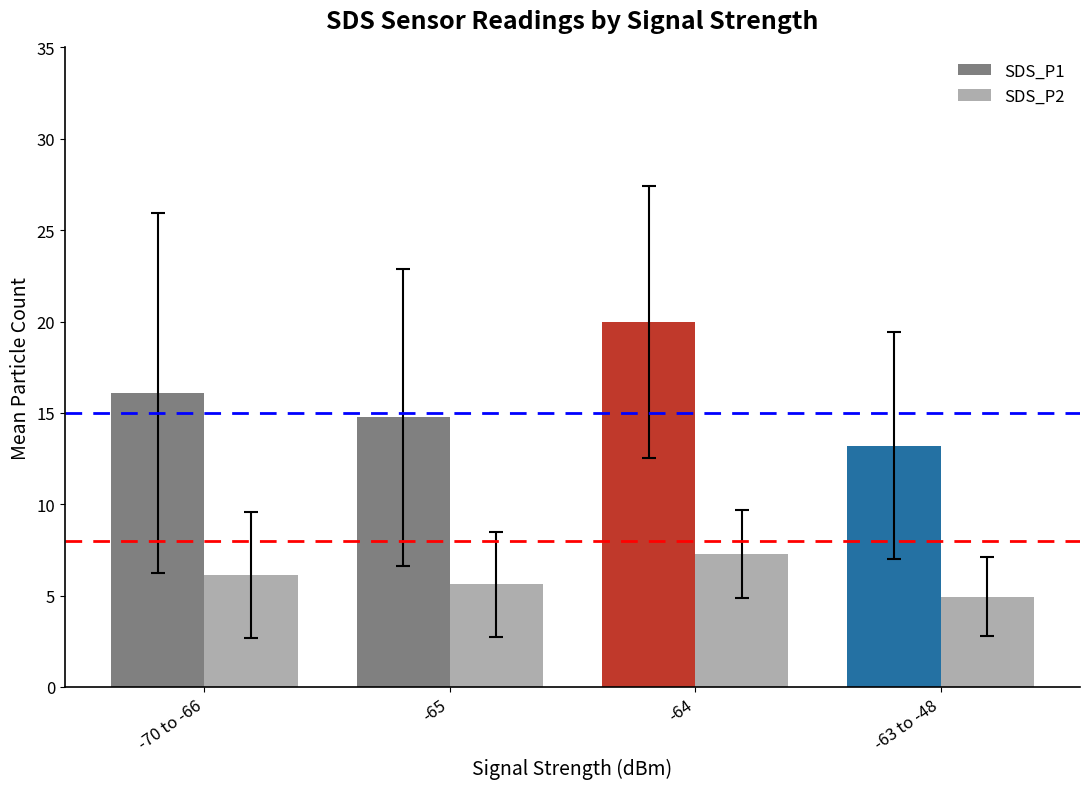

What is the difference between the highest and lowest values at -64?

12.7